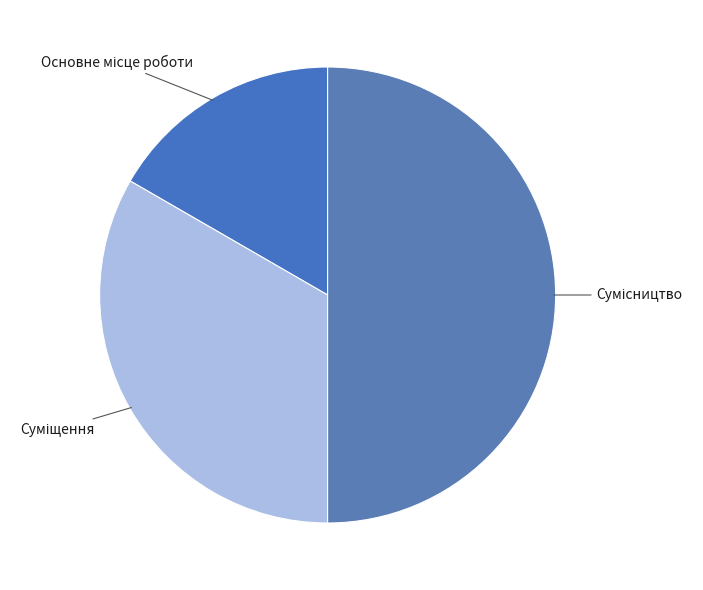

How many segments does this pie chart have?

3